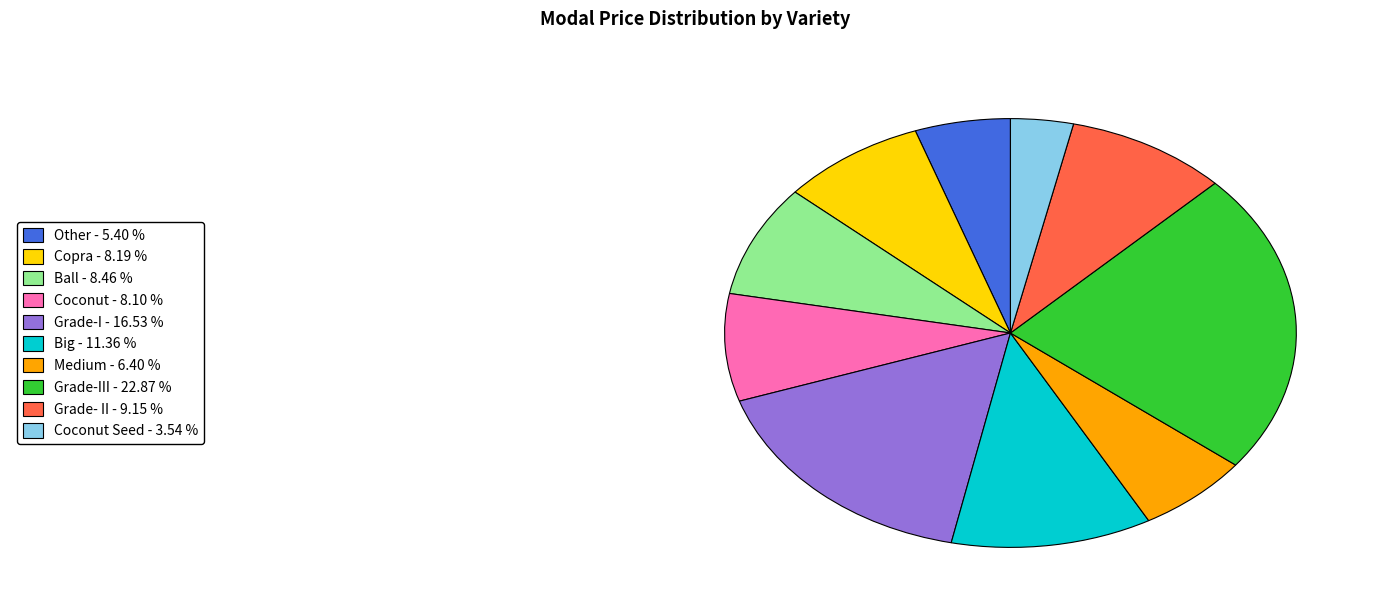

Is there a majority slice in this chart?

No